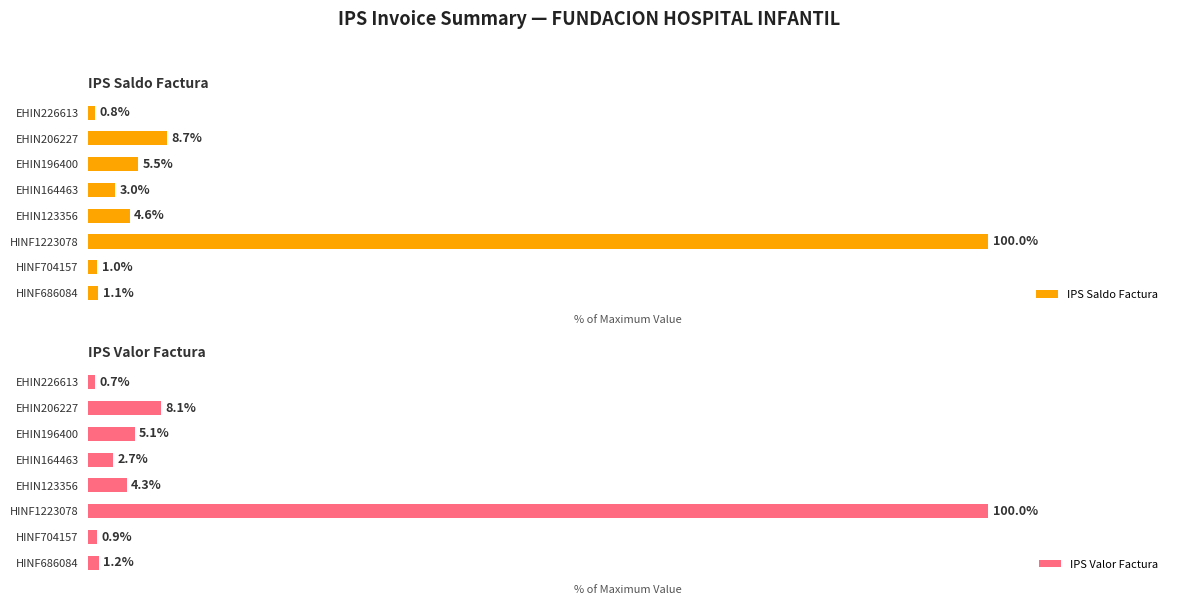

Count the number of data series in this chart.

2